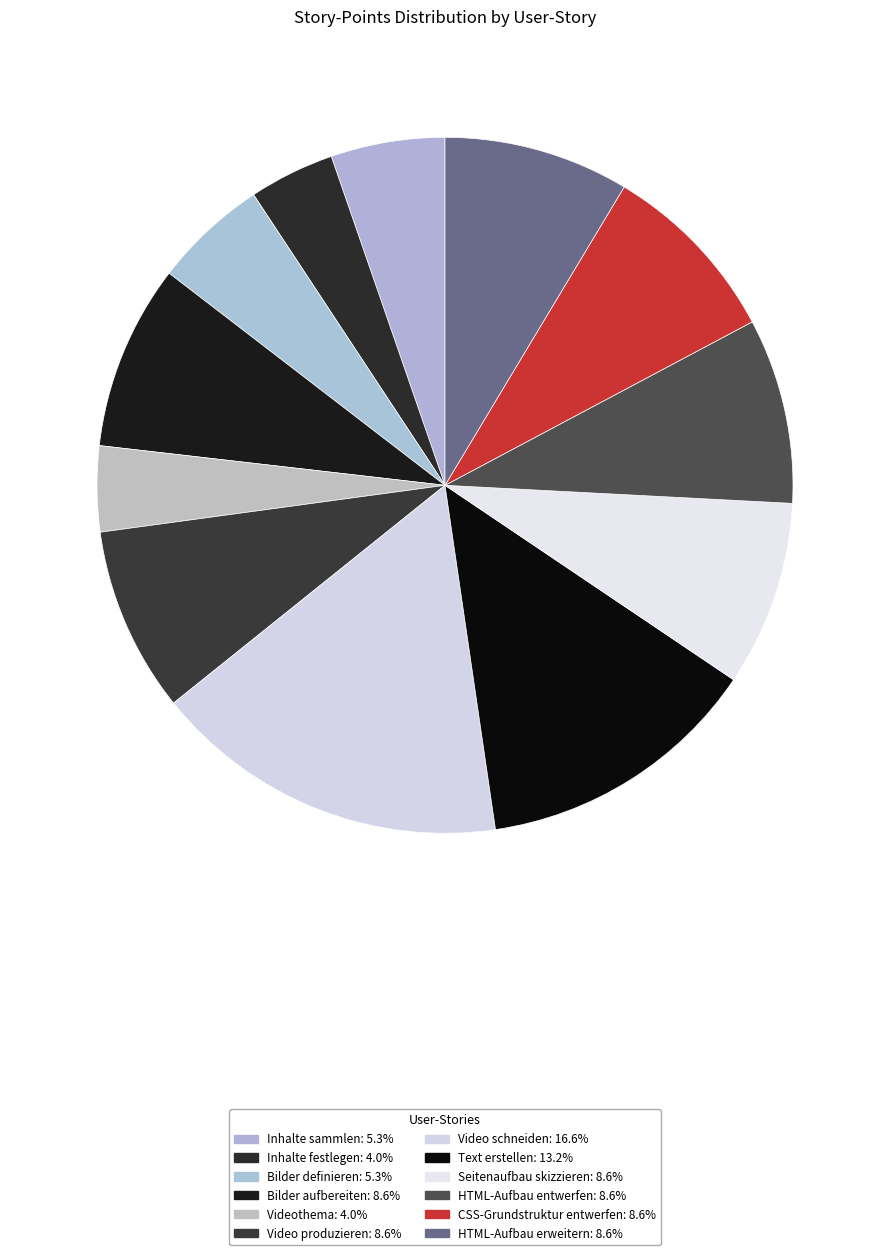

Count the number of slices in the pie.

12